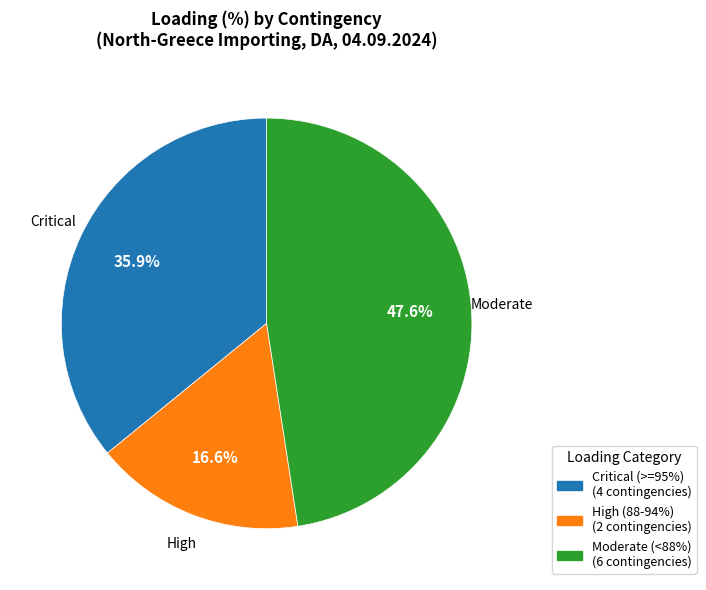

Does any single category account for the majority?

No